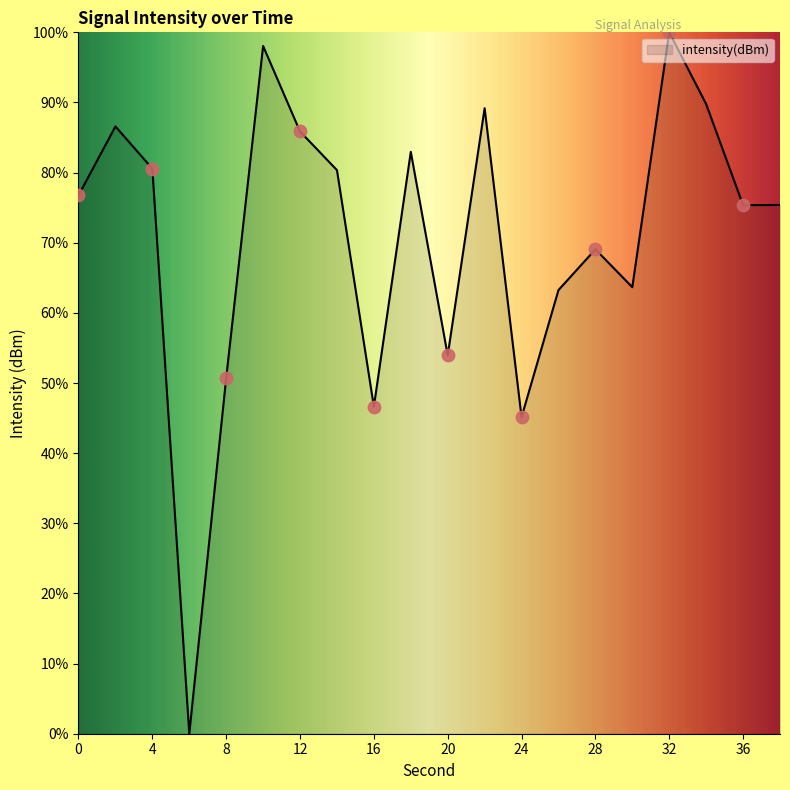

What is the maximum value shown in the chart?

100.0